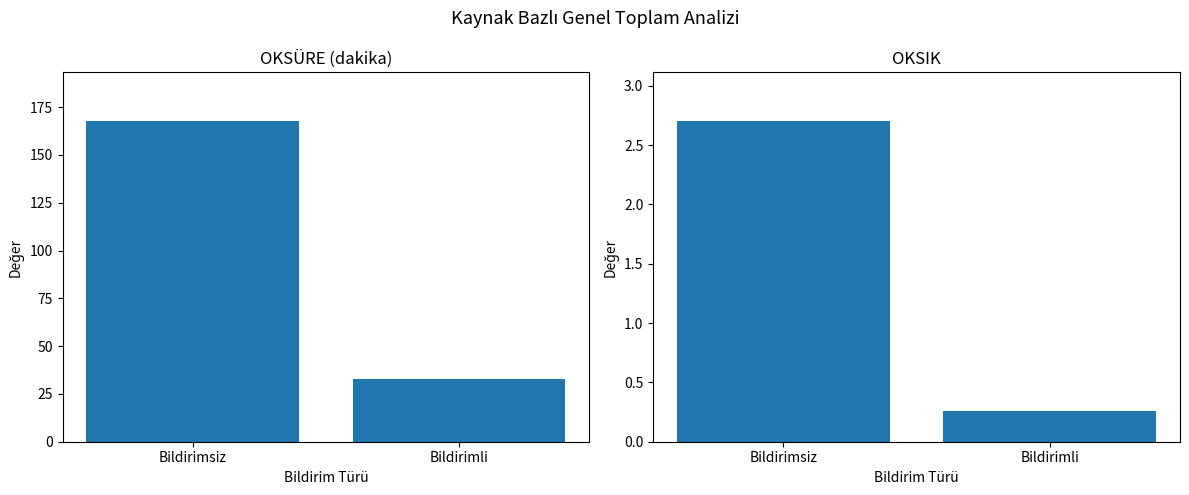

What is the minimum value shown in the chart?

0.3